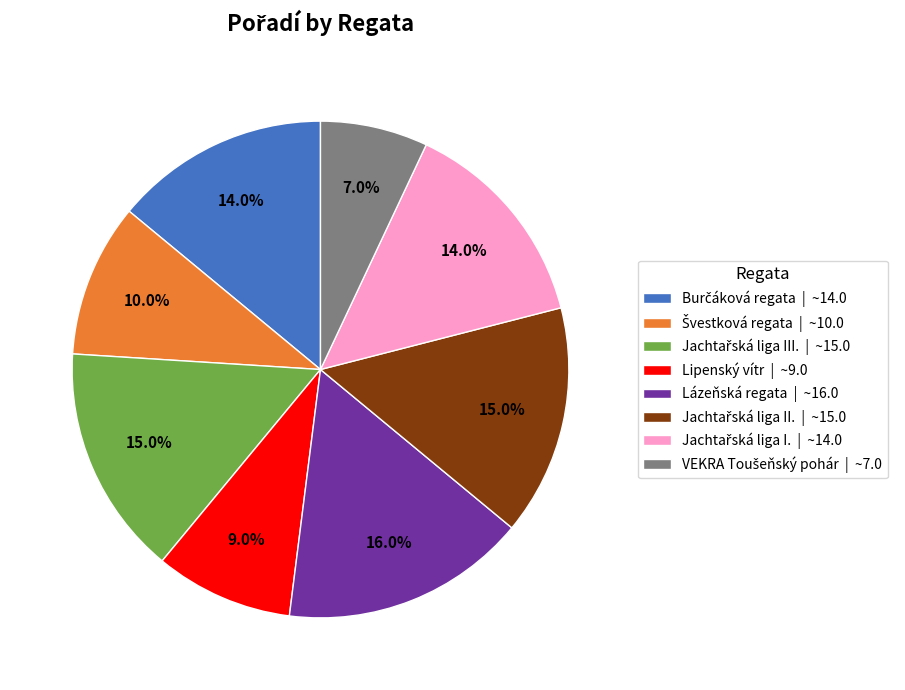

Is there any slice that represents more than half of the pie?

No